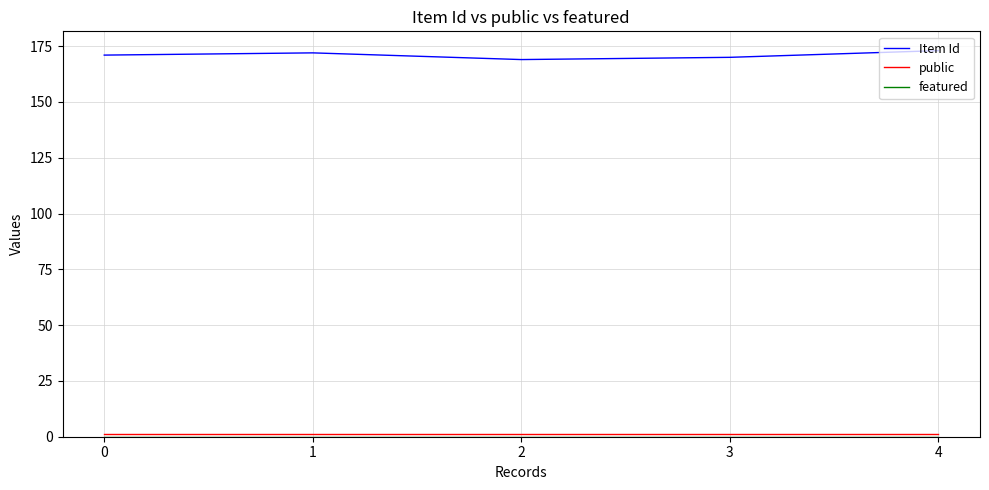

What is the minimum value for Item Id?

169